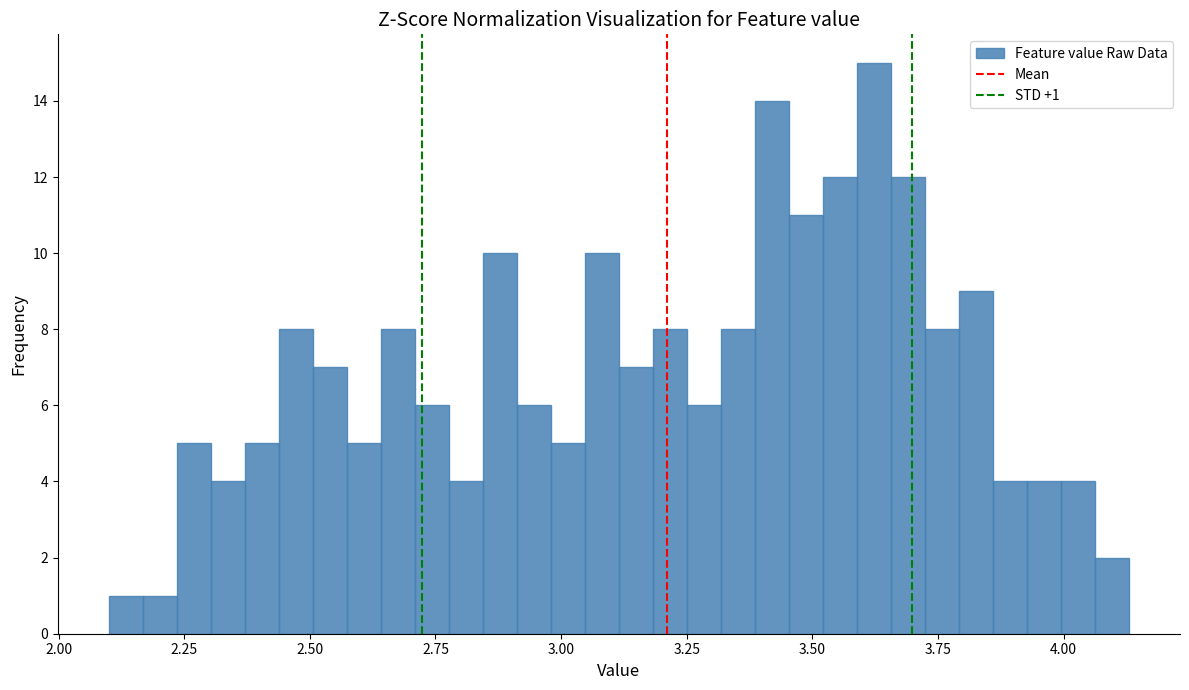

Read against the x-axis, roughly where is the centre of the tallest bar?

3.60